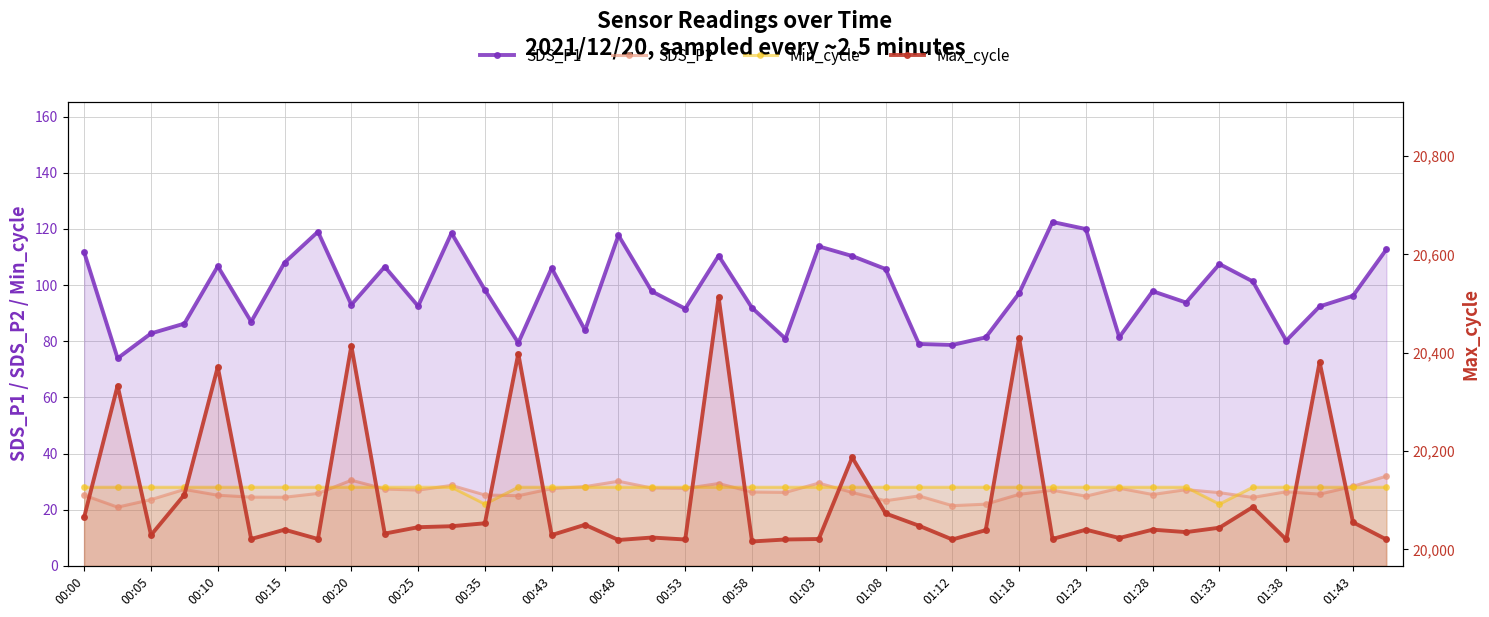

What is the minimum value shown in the chart?

20.9